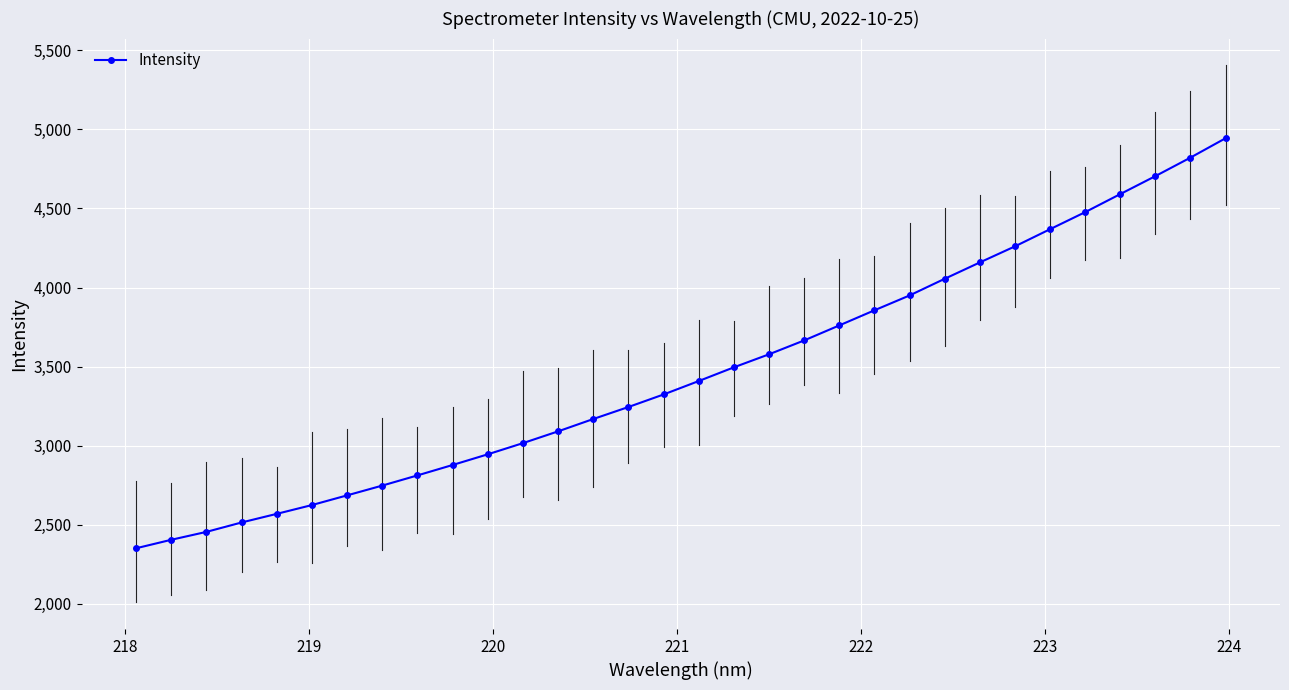

What is the value of the 29th point from the left?

4590.5